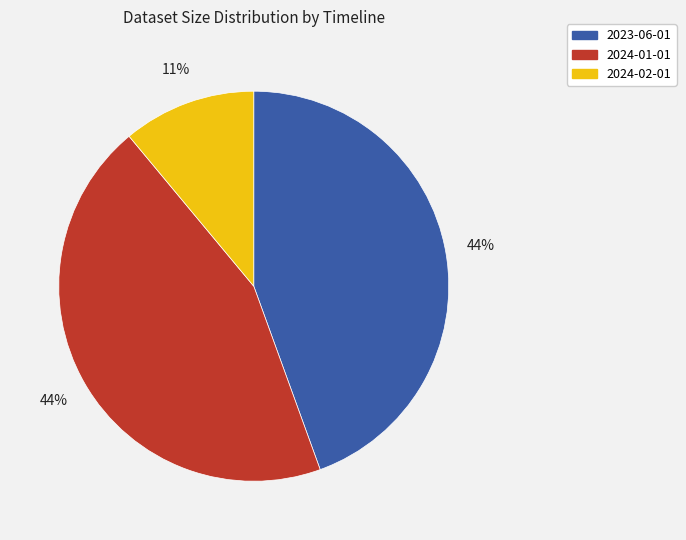

To the nearest percent, what percentage of the pie is 2023-06-01?

44%